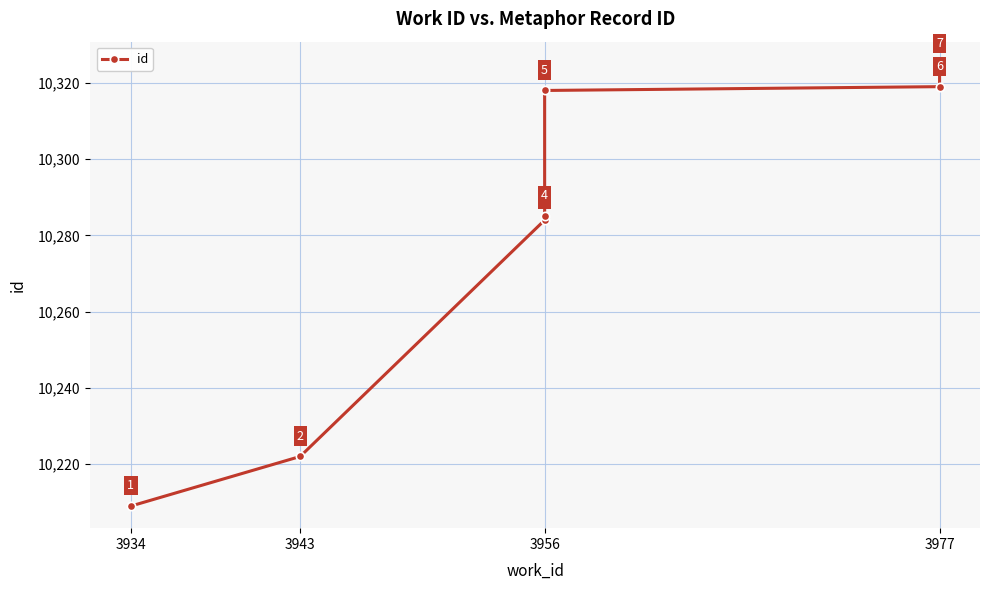

Where does the data first go above 10285?

3956